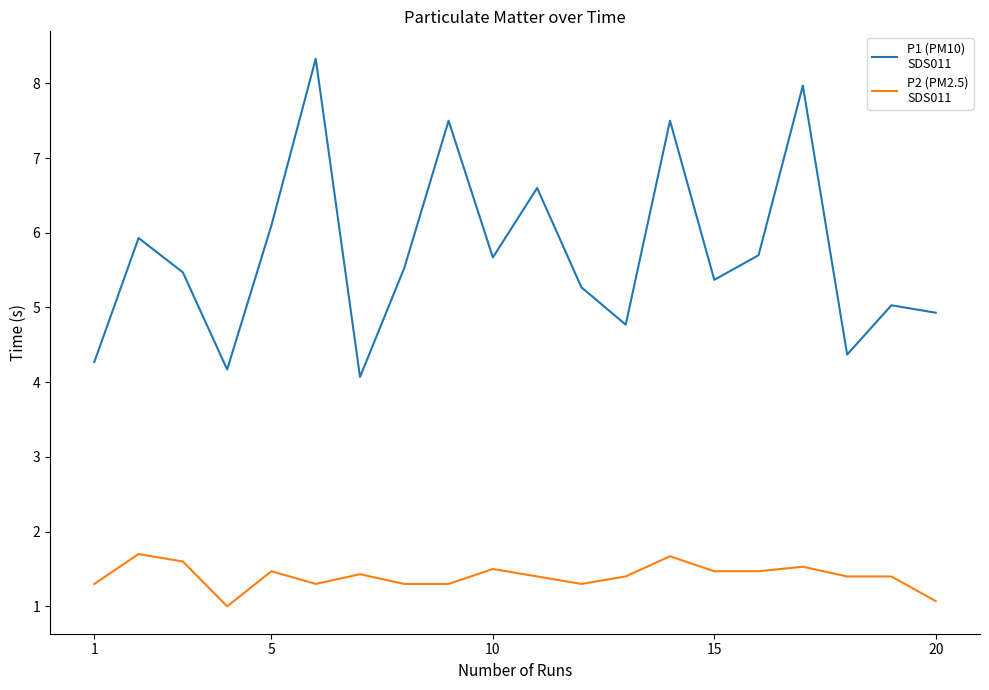

What is the minimum value shown in the chart?

1.0